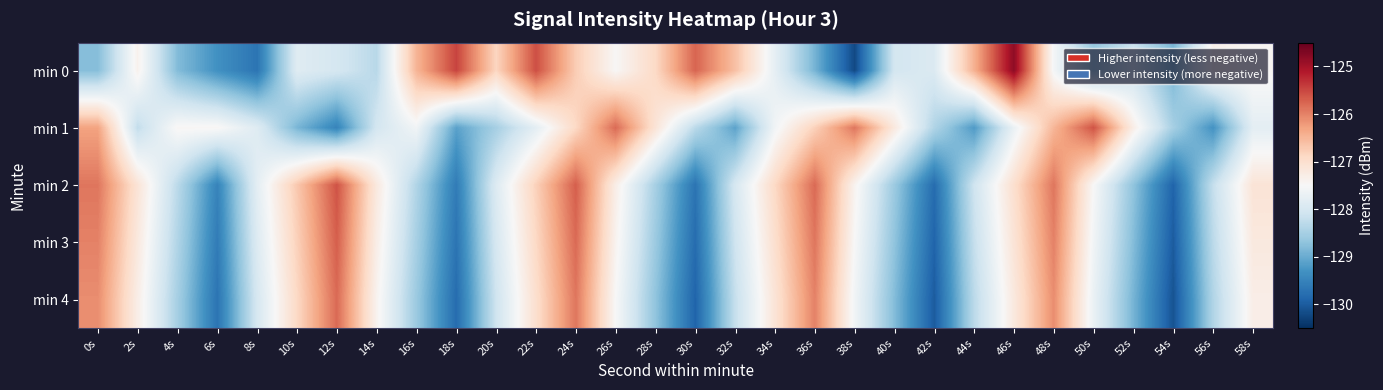

At which category is the sum across all series the highest?

24s